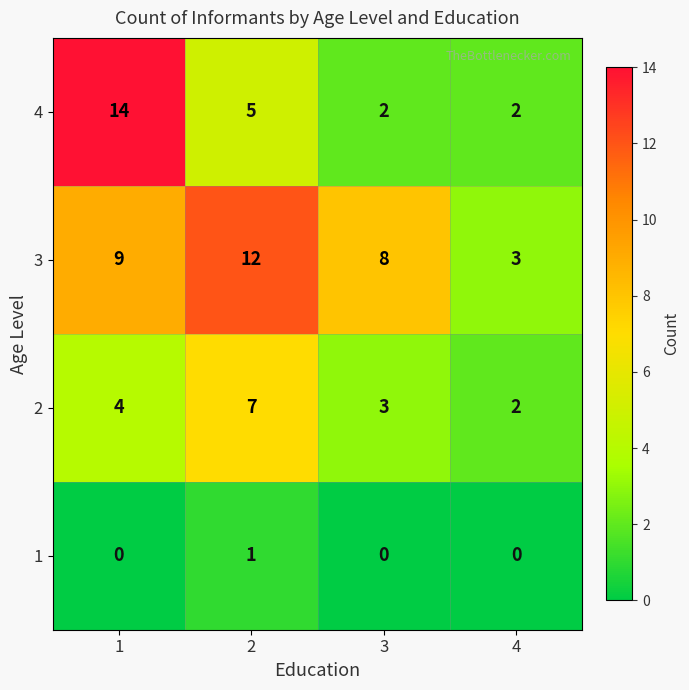

Which category has the highest value across all series?

1